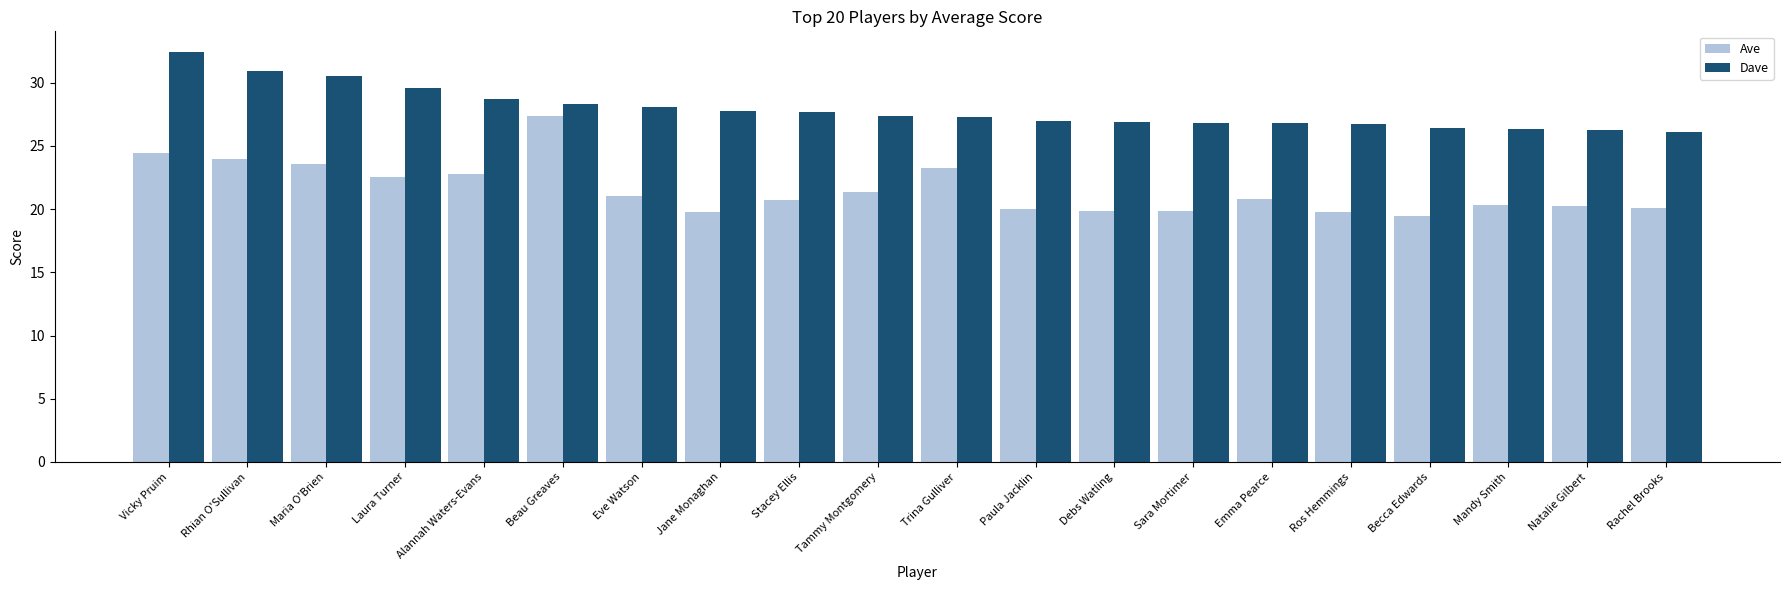

What is the difference between the highest and lowest values at Rhian O'Sullivan?

7.0